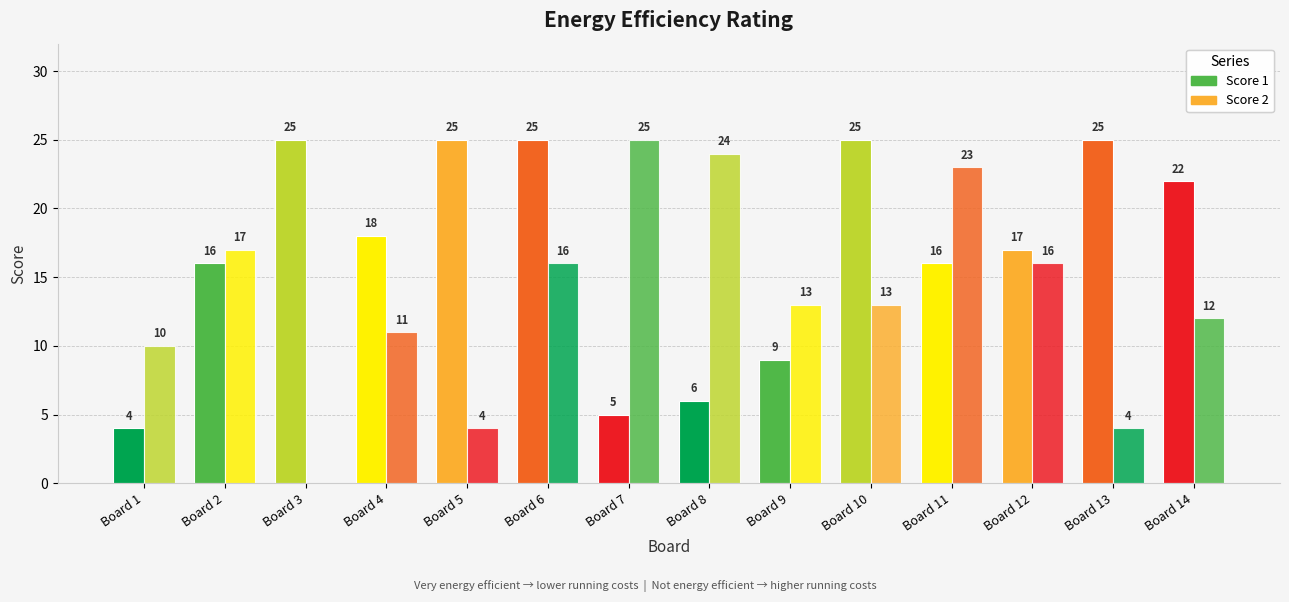

Read the Score 1 value at Board 11.

16